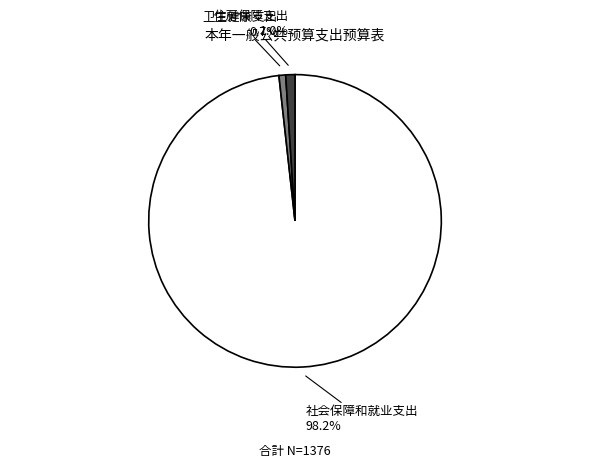

Is the sum of 卫生健康支出 and 社会保障和就业支出 greater than half?

Yes